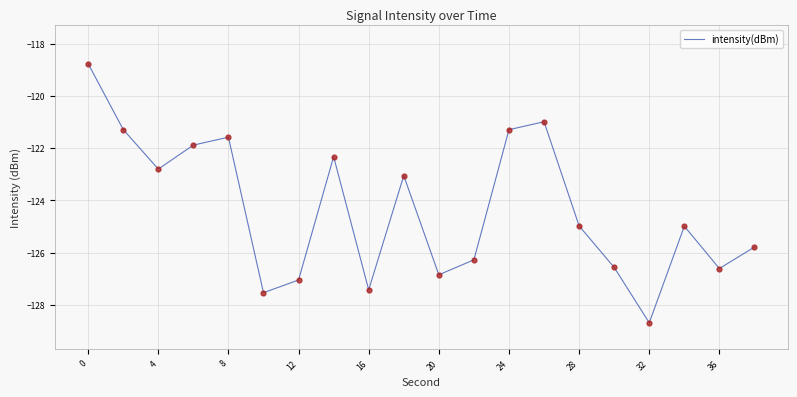

What is the difference between the maximum and minimum values?

9.9